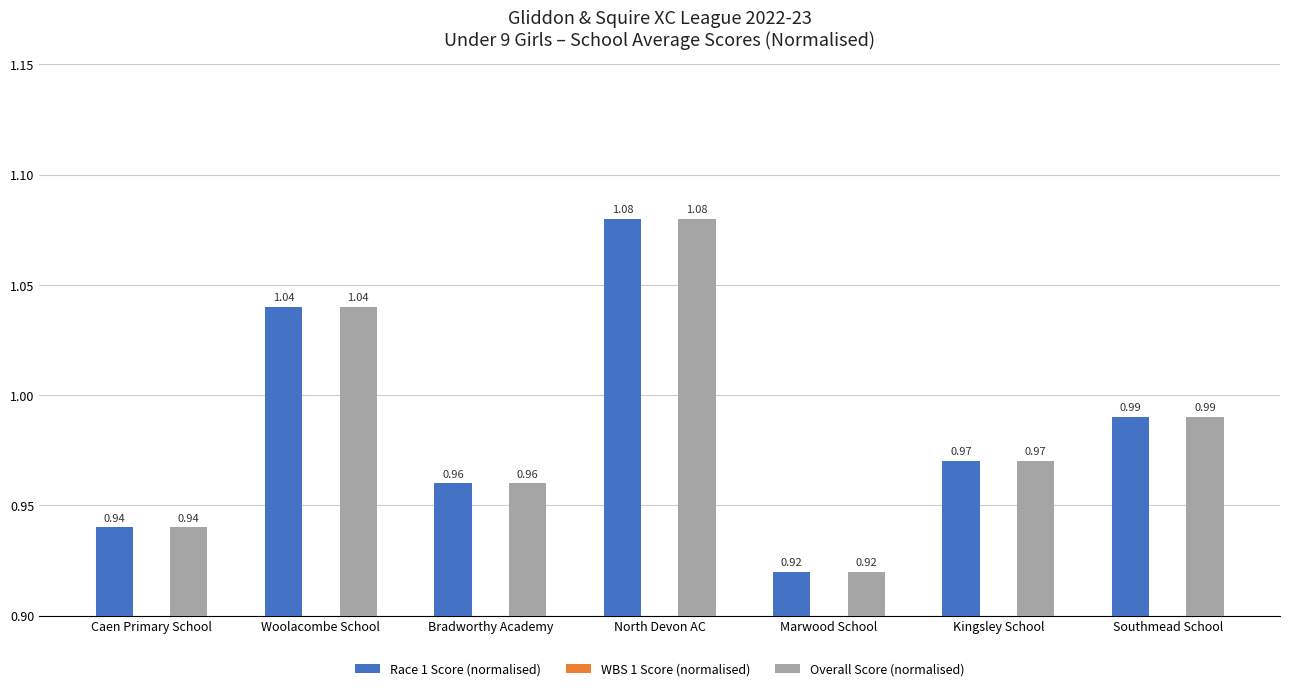

Which category has the highest value in the Race 1 Score (normalised) series?

North Devon AC